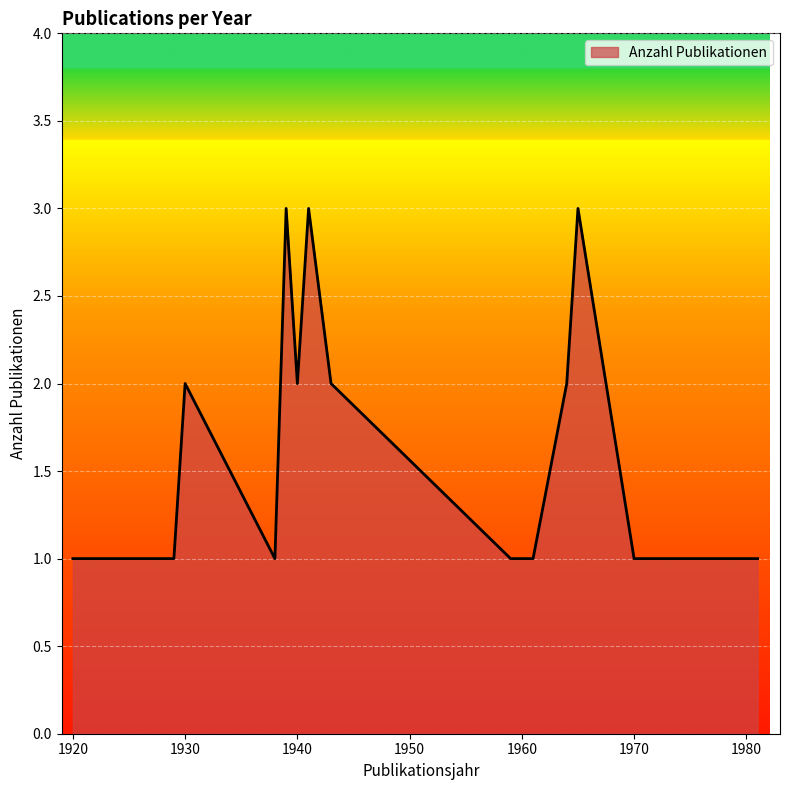

What is the maximum value shown in the chart?

3